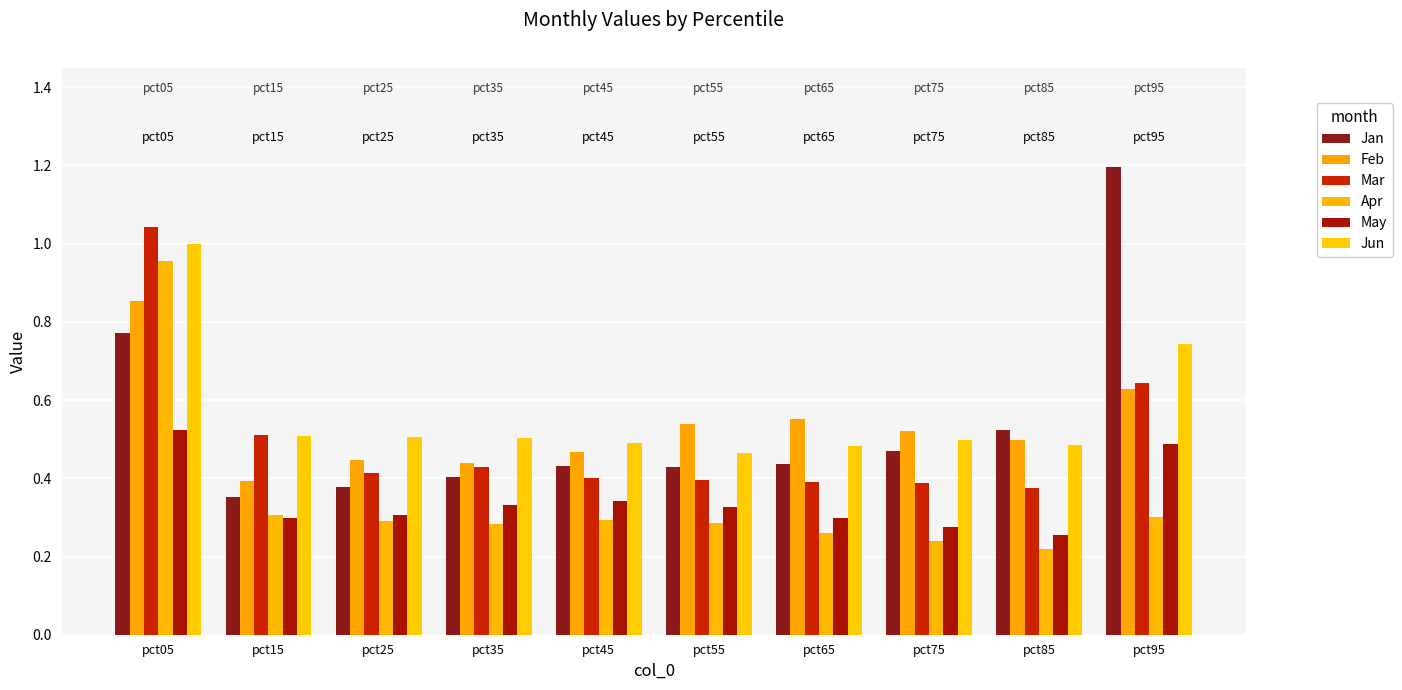

What is the difference between the maximum and minimum values in the Jun series?

0.5